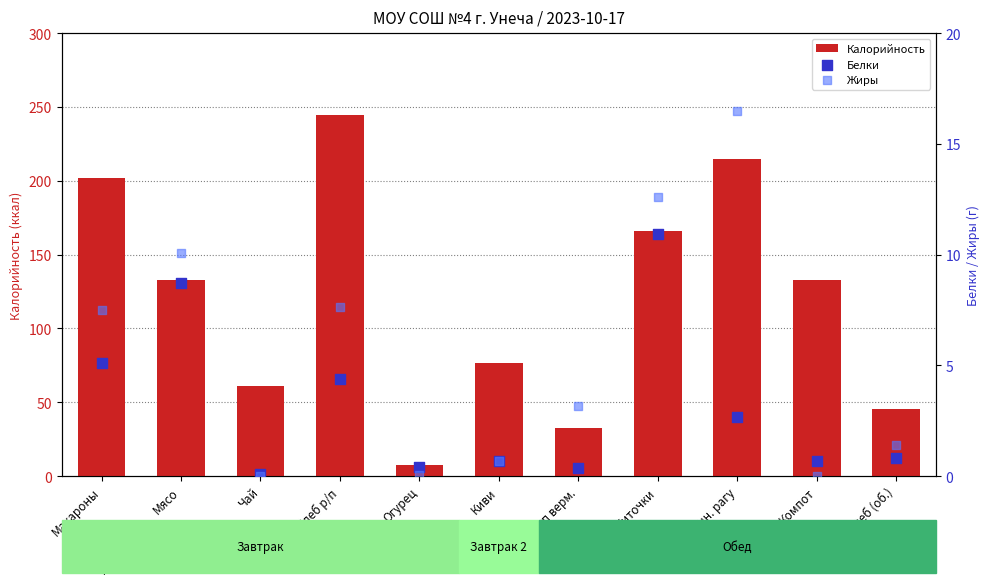

Which series reaches the minimum Y coordinate?

Жиры